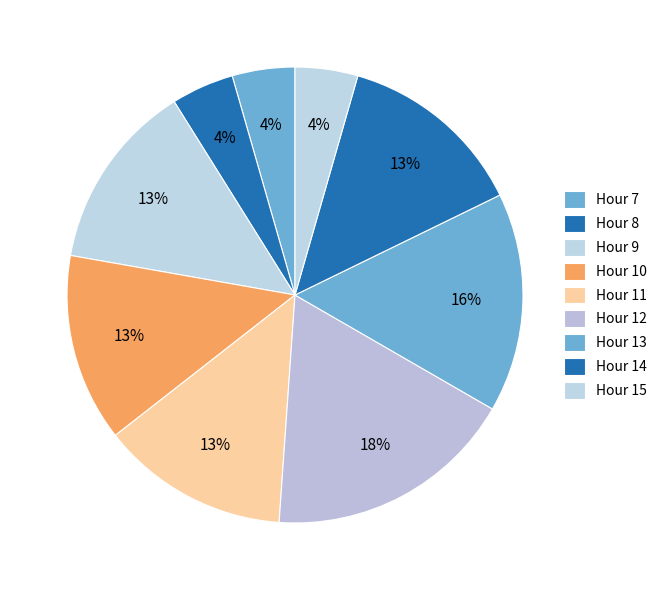

How many slices are in this pie chart?

9